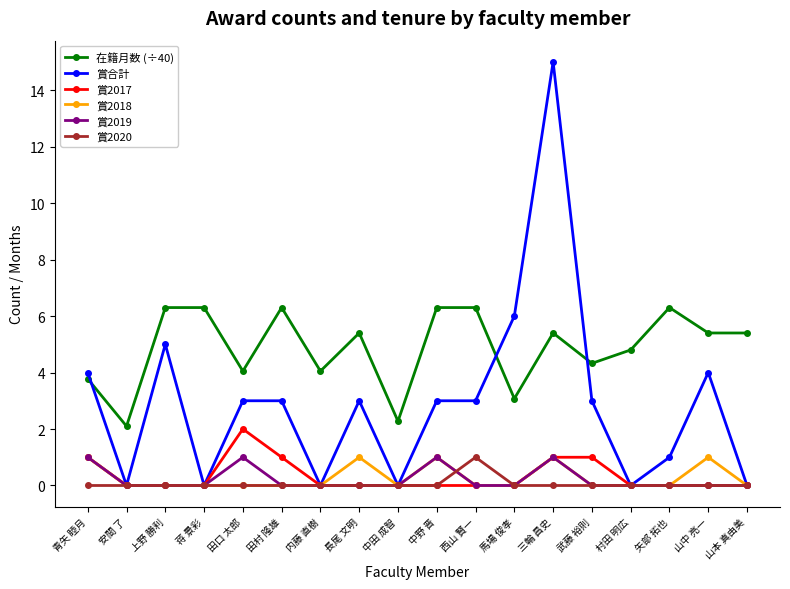

True or false: 在籍月数 (÷40) and 賞2017 intersect in this chart.

False